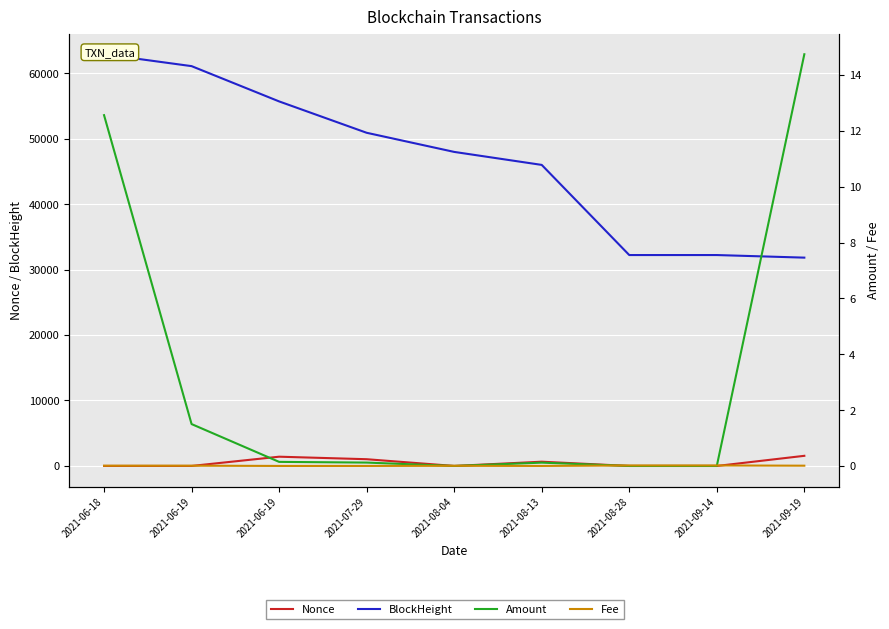

Which series has the largest total across all categories?

BlockHeight